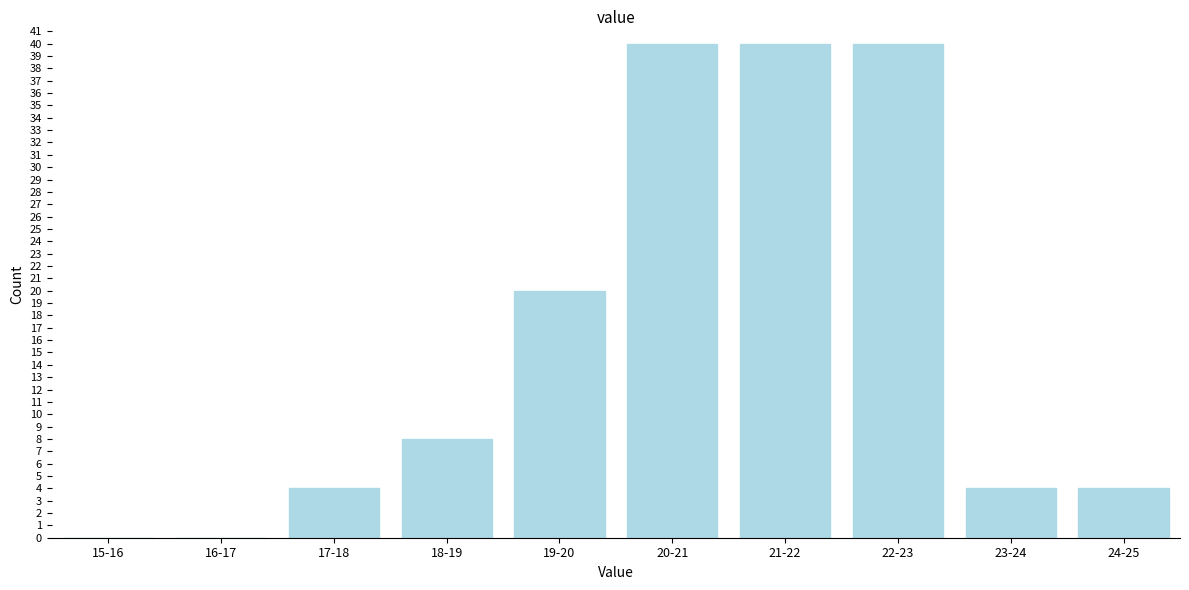

Reading right to left, transcribe all the data shown in this chart.

24-25=4	23-24=4	22-23=40	21-22=40	20-21=40	19-20=20	18-19=8	17-18=4	16-17=0	15-16=0